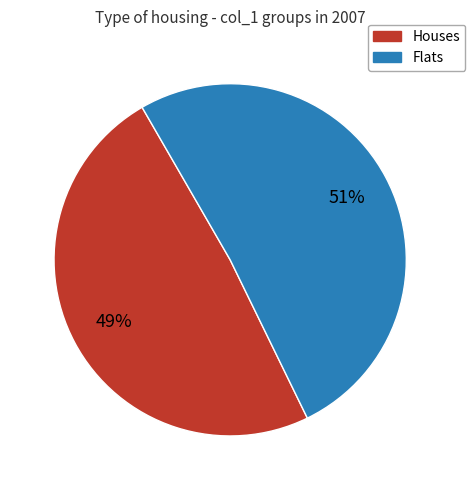

Does any single category account for the majority?

Yes